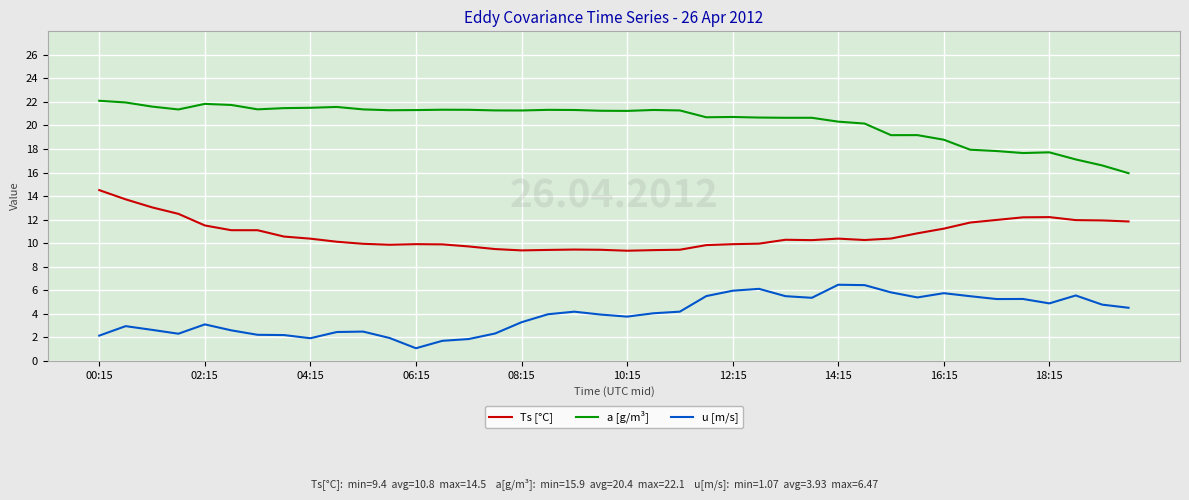

Which series has the largest total across all categories?

a [g/m³]